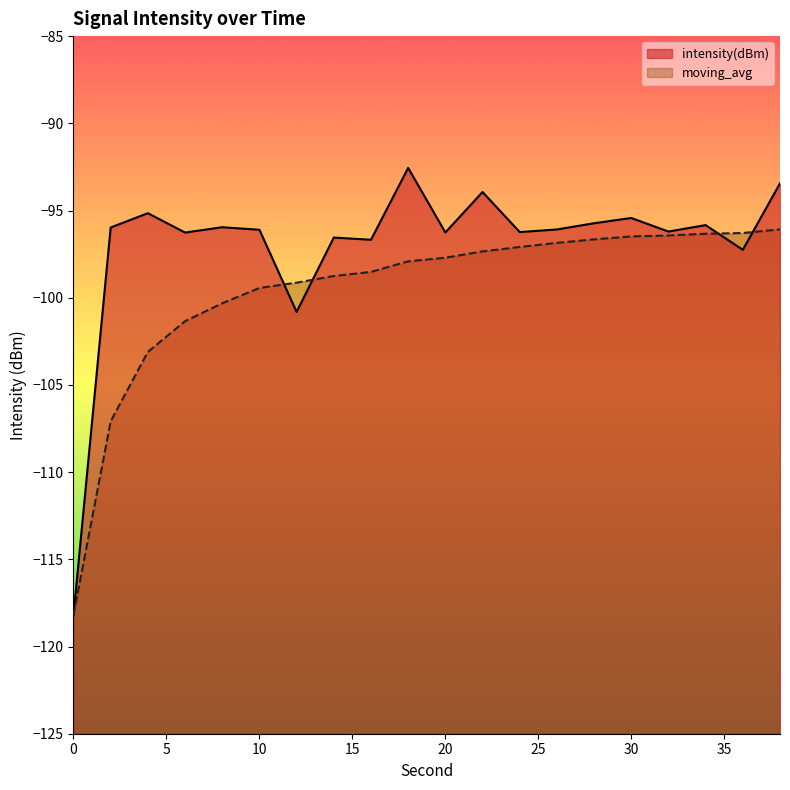

Which series has the widest spread of values?

intensity(dBm)